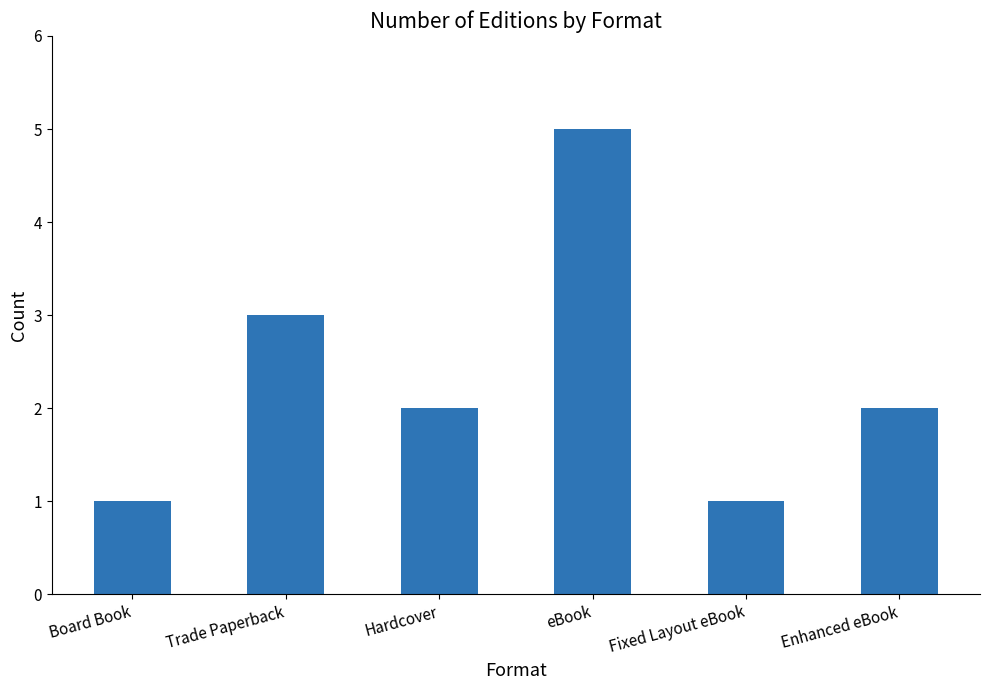

True or false: the data shows 5 at eBook.

True